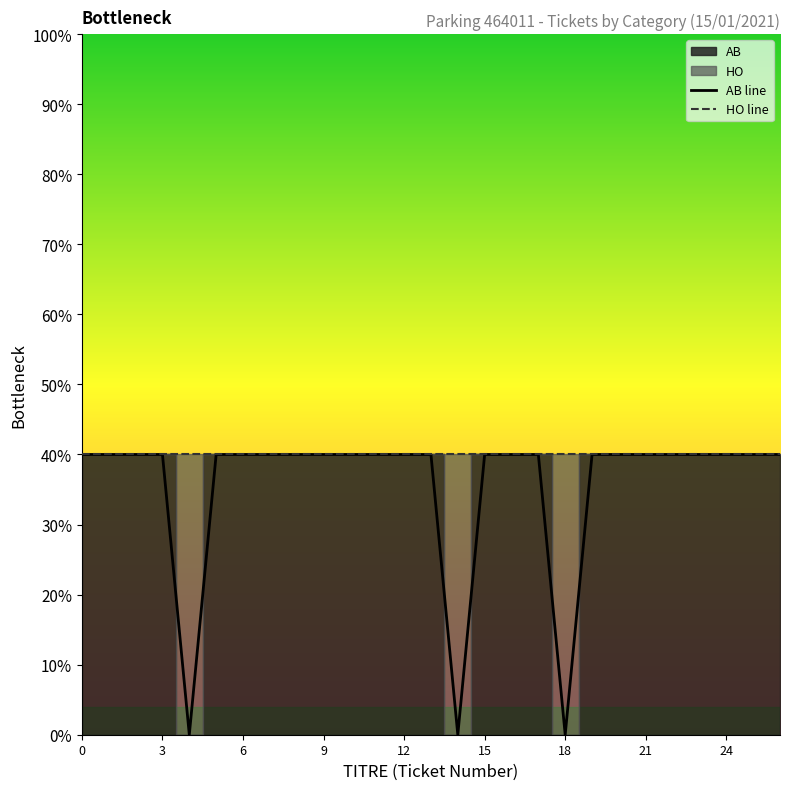

What is the difference between the maximum and minimum values in the AB line series?

0.4